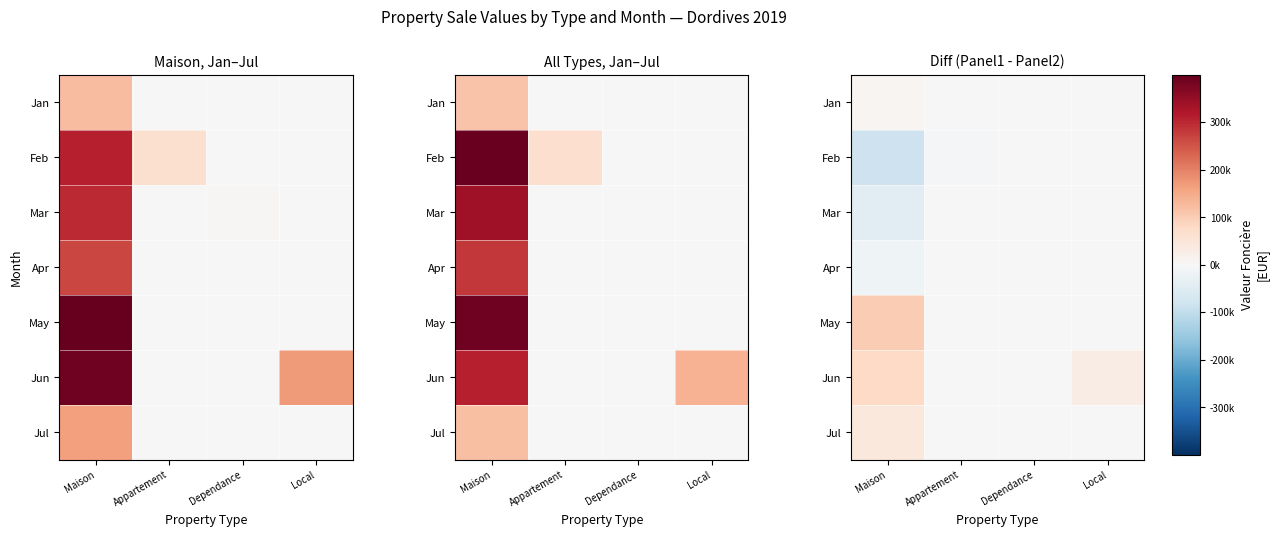

Which series changed the most between Maison and Appartement?

May